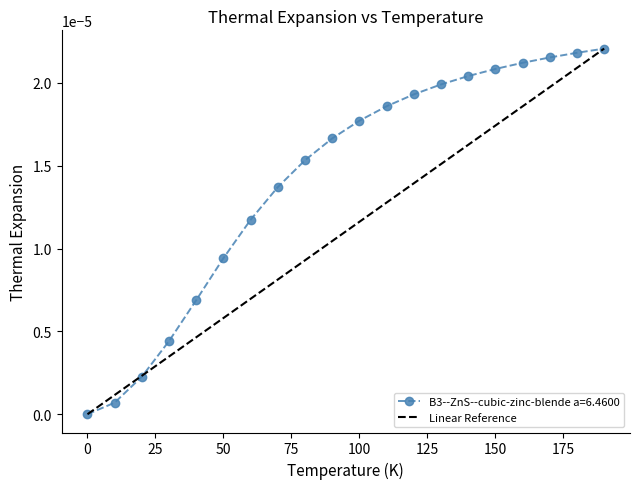

Rank the series by their average value, from lowest to highest.

Linear Reference, B3--ZnS--cubic-zinc-blende a=6.4600